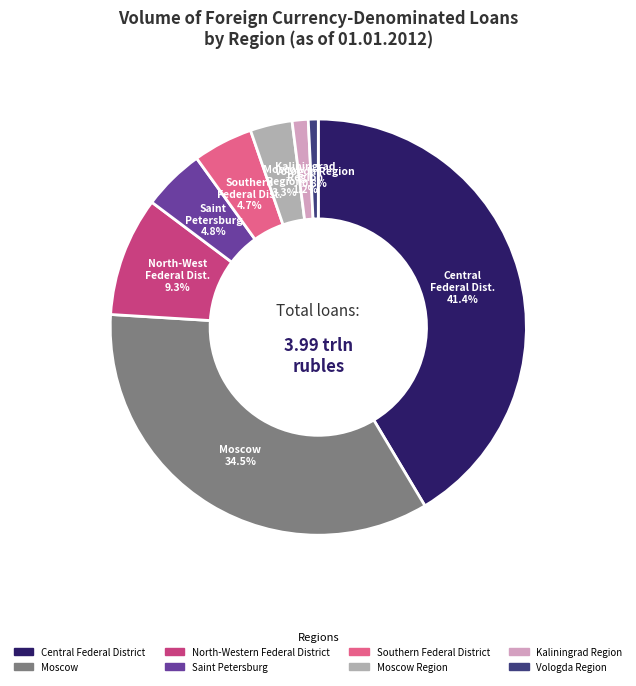

Is there a majority slice in this chart?

No